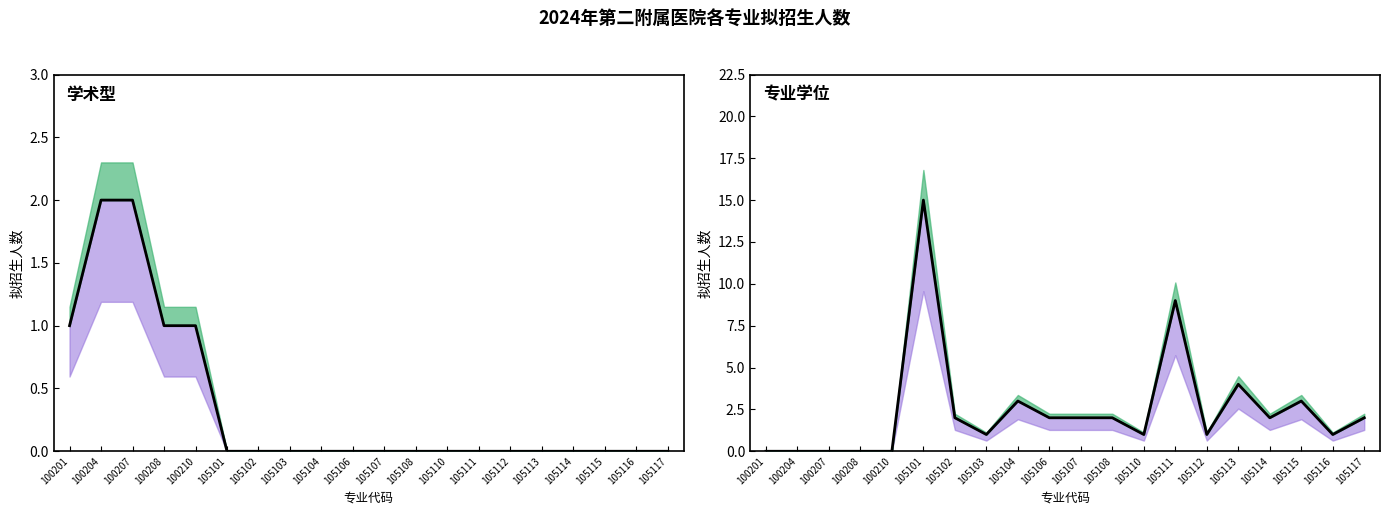

Which label corresponds to the largest value in the chart?

105101